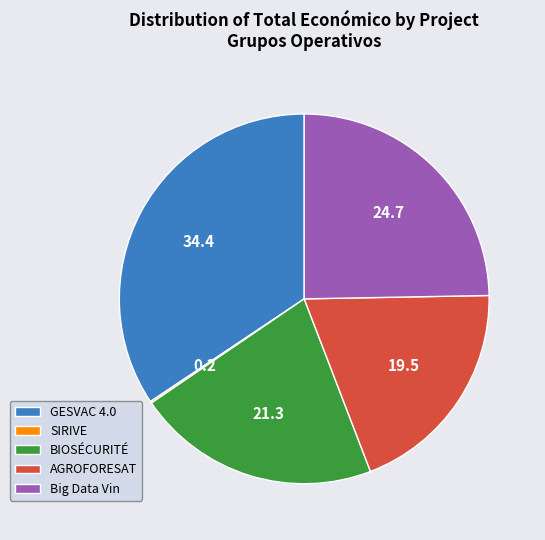

Does BIOSÉCURITÉ represent more than half of the total?

No